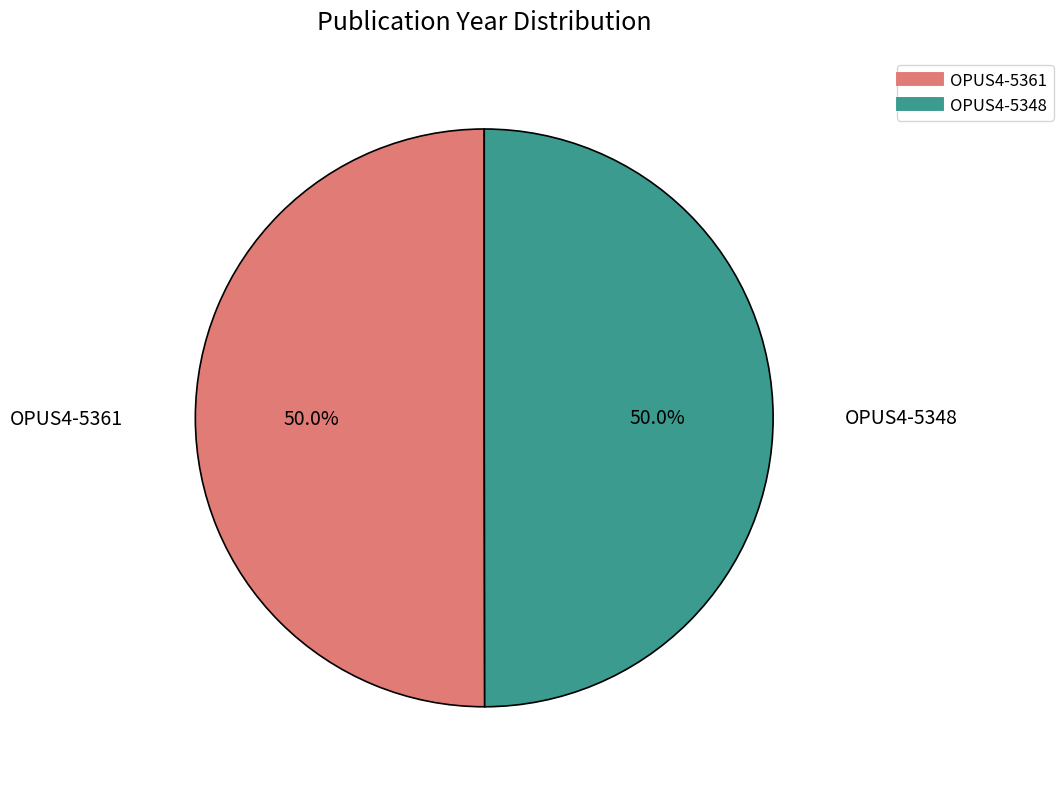

Combined, what portion of the pie is OPUS4-5361 and OPUS4-5348?

100.0%